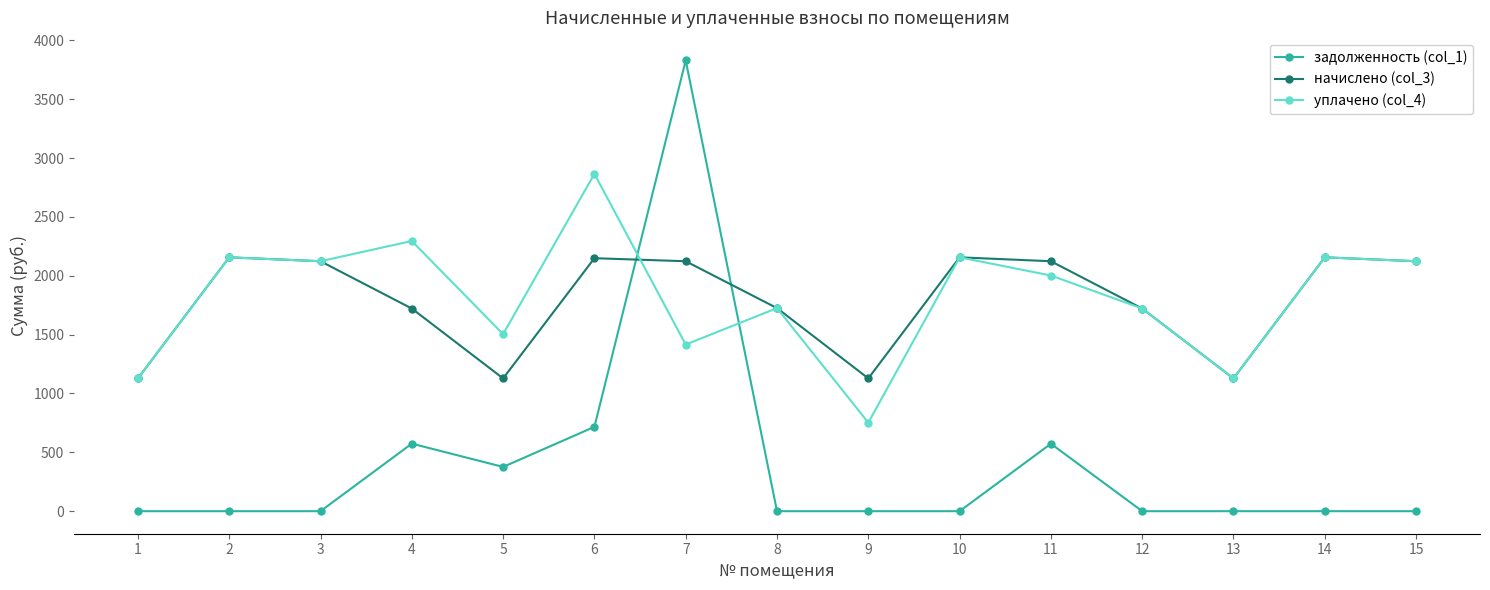

What is the spread (max minus min) of values at 3?

2123.7